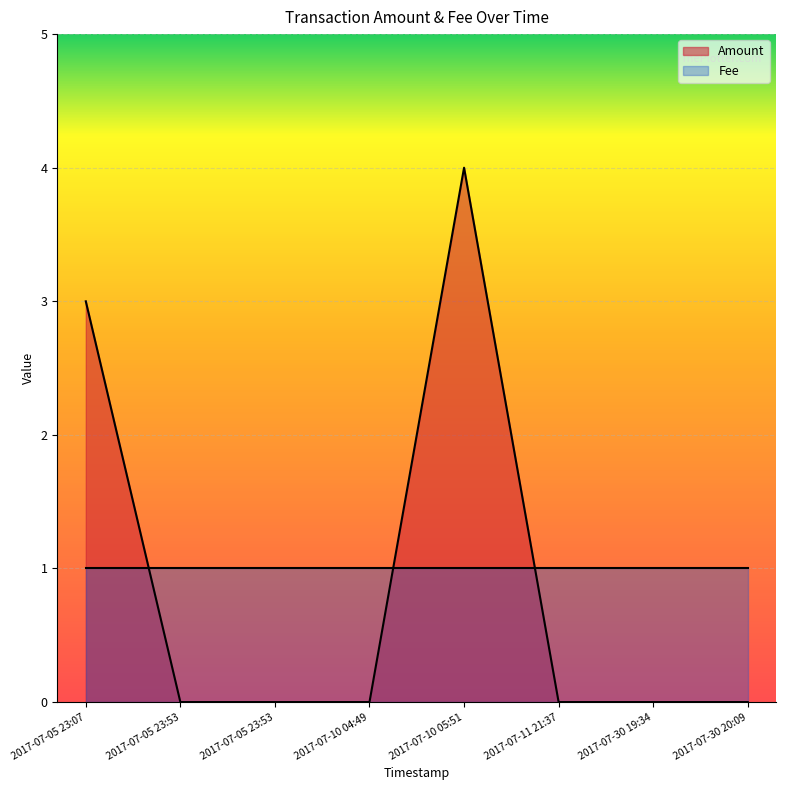

At 2017-07-30 19:34, list the series in order from largest to smallest.

Fee, Amount